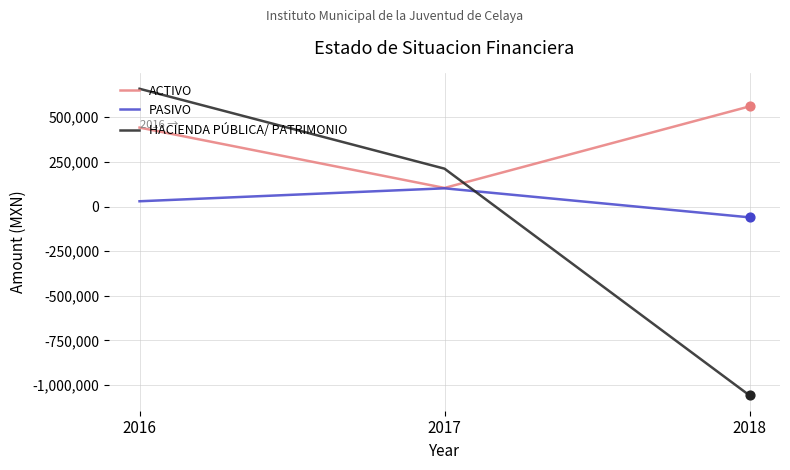

Is the value of PASIVO at 2018 greater than the value of ACTIVO at 2016?

No